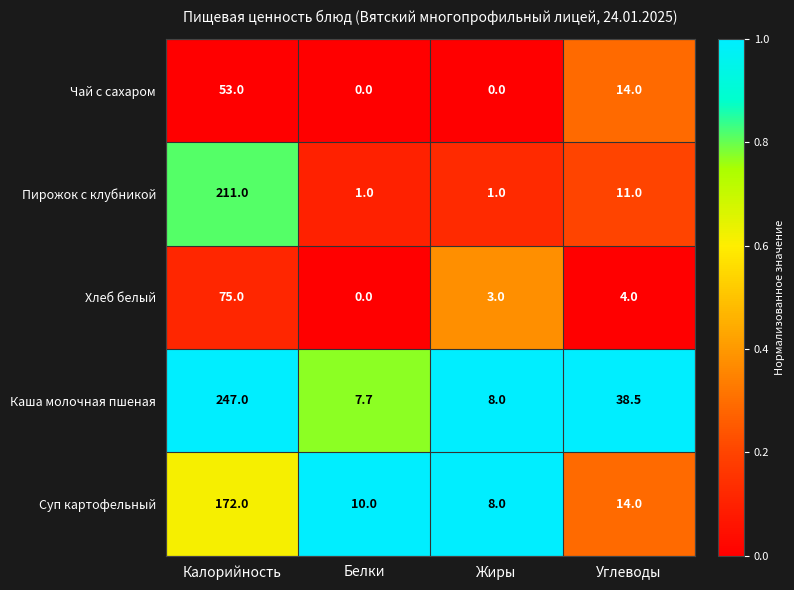

What is the spread (max minus min) of values at Белки?

10.0